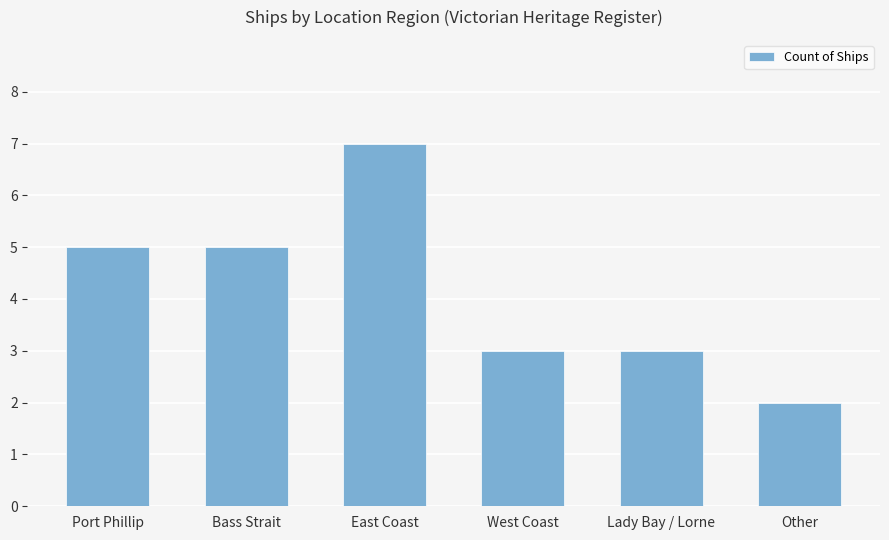

Which label corresponds to the largest value in the chart?

East Coast